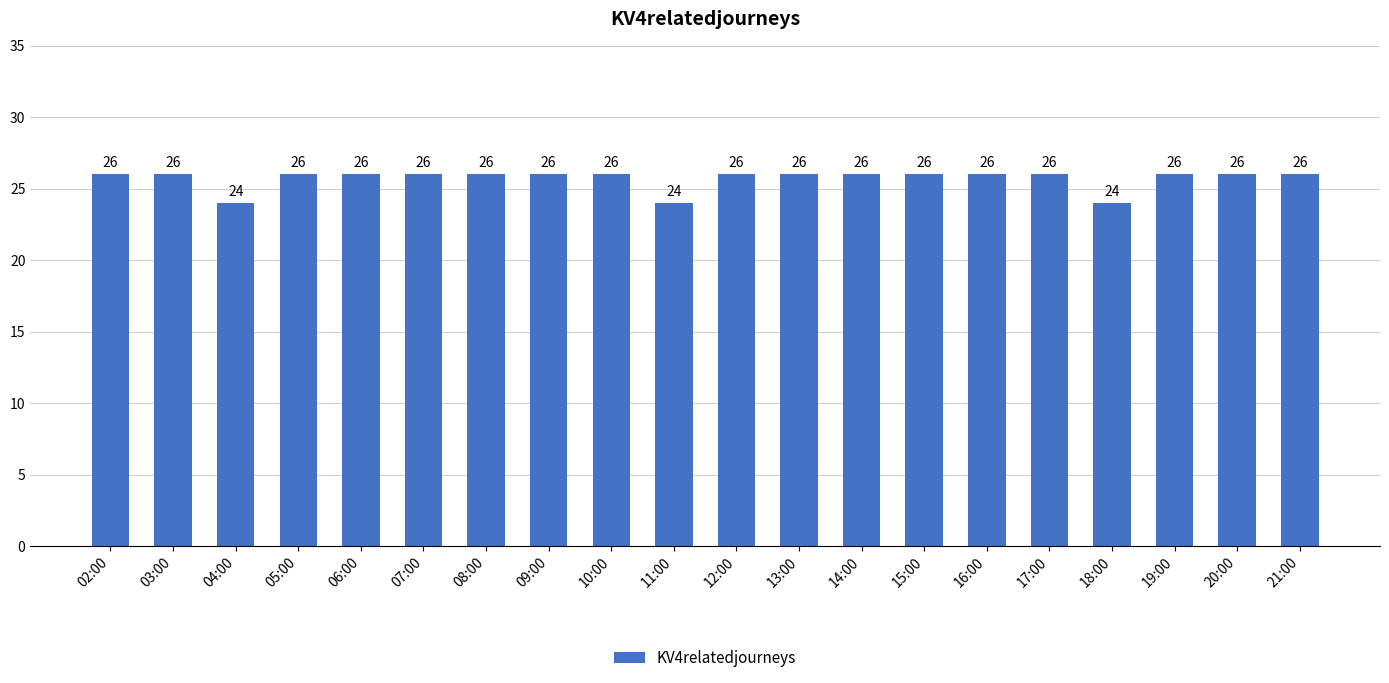

What position from the right is 05:00?

17